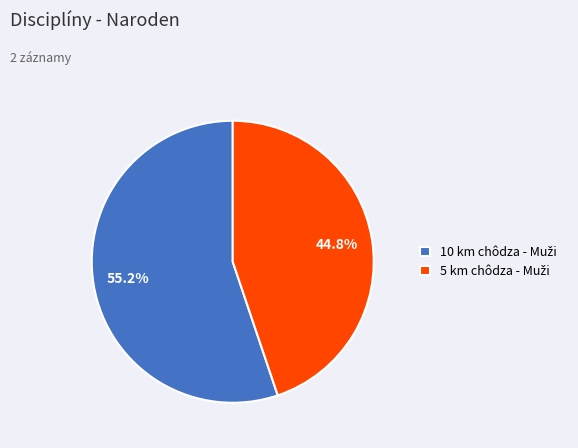

To the nearest percent, what is the average slice percentage?

50%